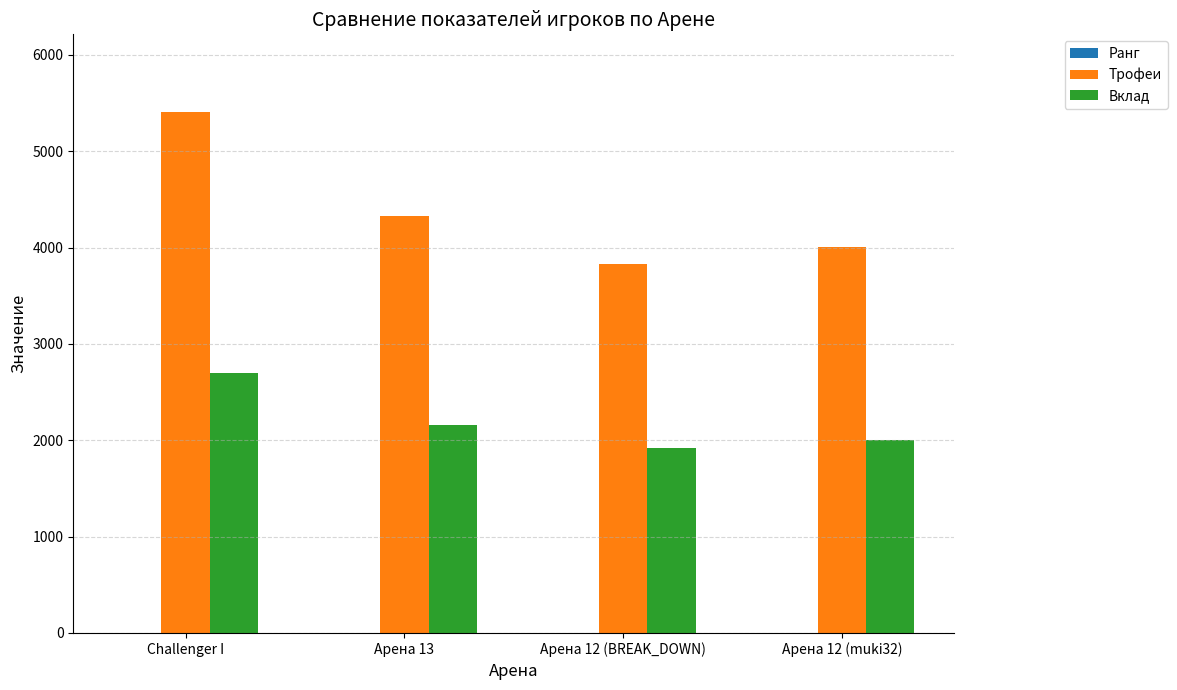

Which category has the highest value in the Вклад series?

Challenger I